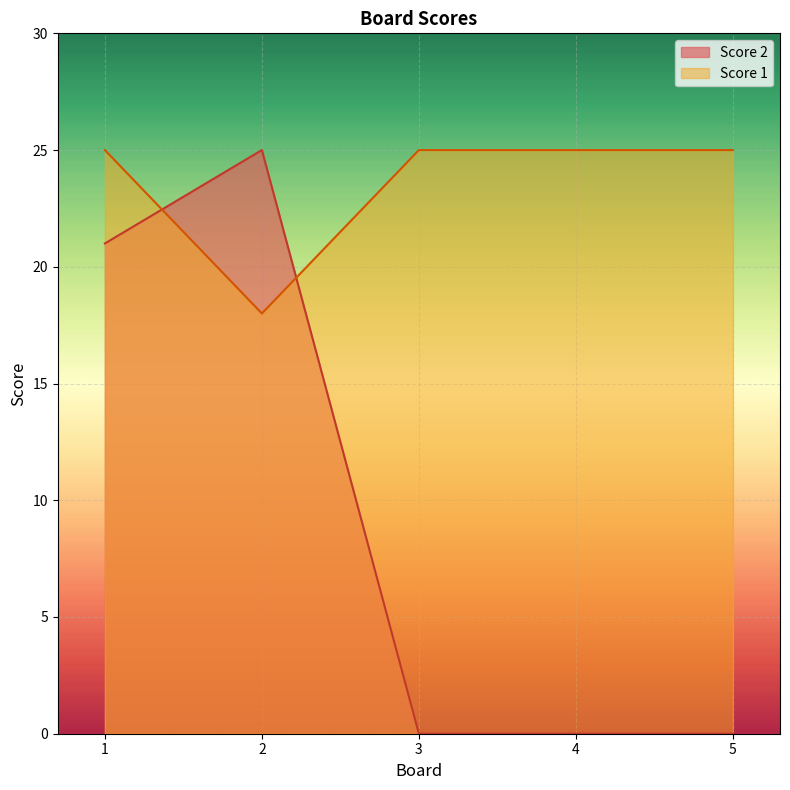

In Score 1, how many points are lower than both neighbors (excluding endpoints)?

1